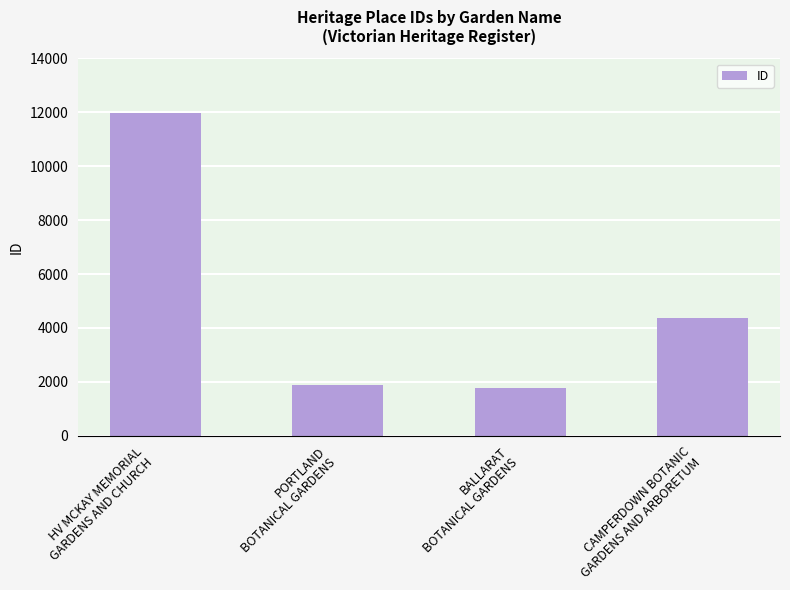

How many distinct data groups are displayed?

1